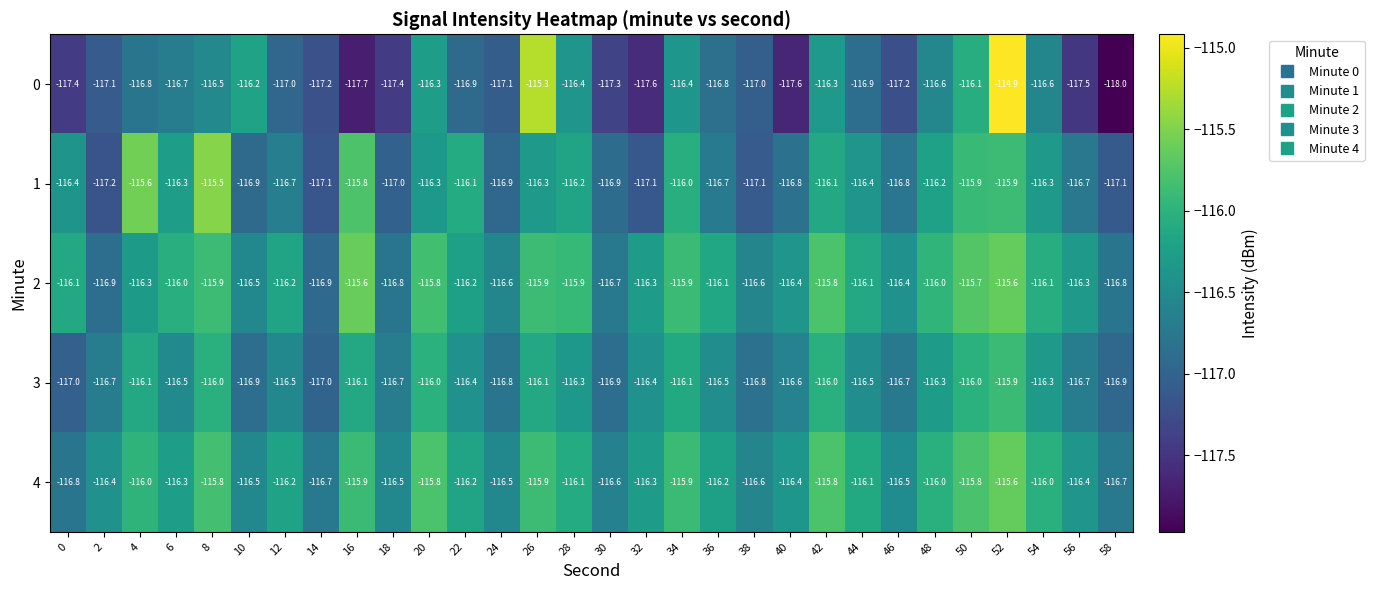

What is the difference between the highest and lowest values at 56?

1.2